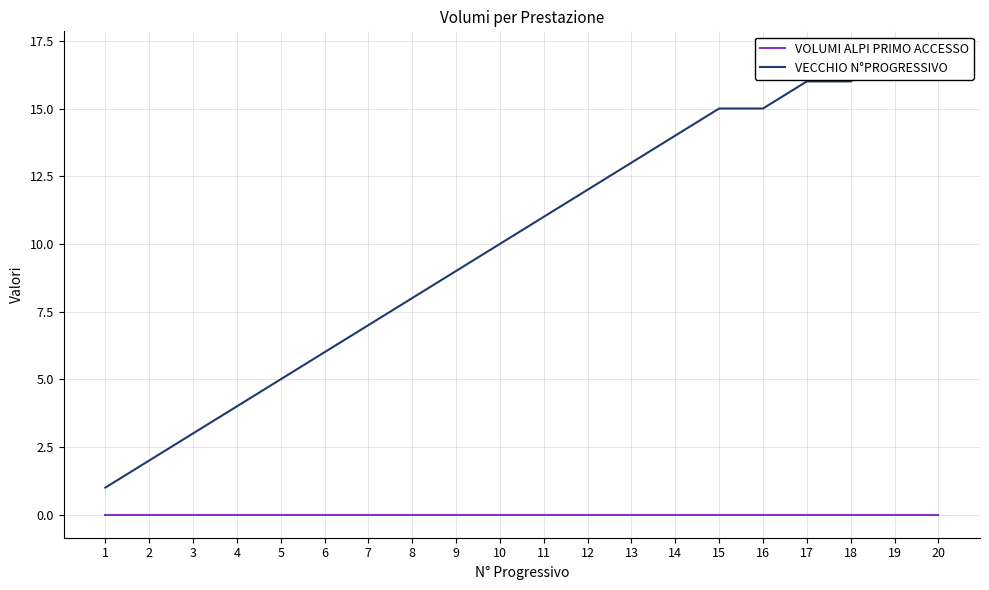

Reading left to right, transcribe all the data shown in this chart.

VOLUMI ALPI PRIMO ACCESSO: 1=0	2=0	3=0	4=0	5=0	6=0	7=0	8=0	9=0	10=0	11=0	12=0	13=0	14=0	15=0	16=0	17=0	18=0	19=0	20=0
VECCHIO N°PROGRESSIVO: 1=1	2=2	3=3	4=4	5=5	6=6	7=7	8=8	9=9	10=10	11=11	12=12	13=13	14=14	15=15	16=15	17=16	18=16	19=17	20=17